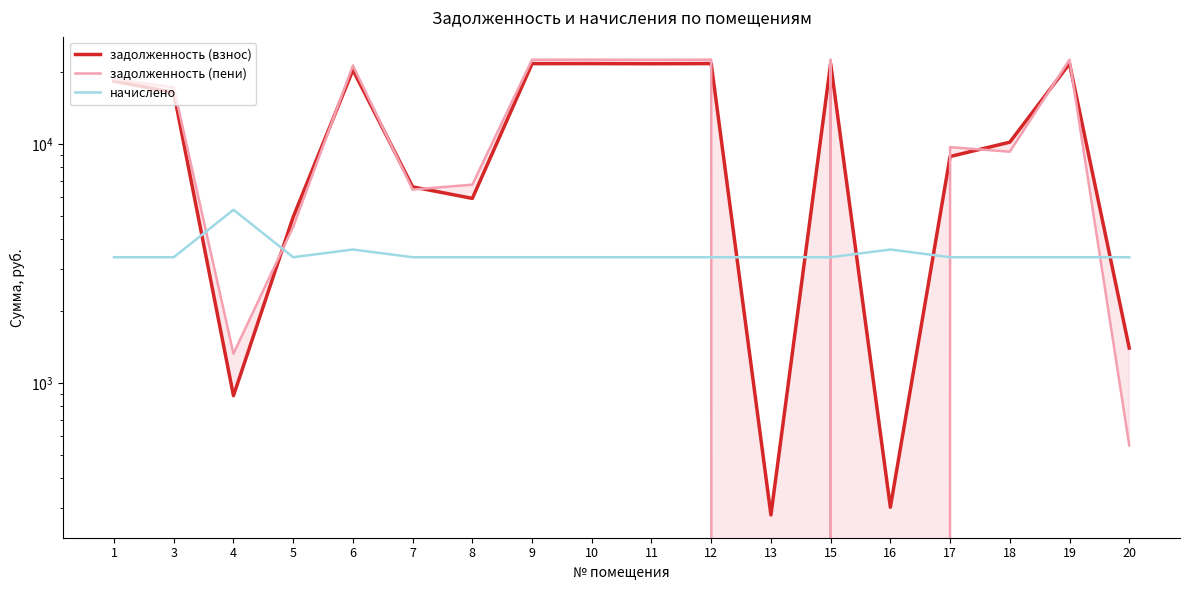

Which has a higher value, 19 or 10?

19